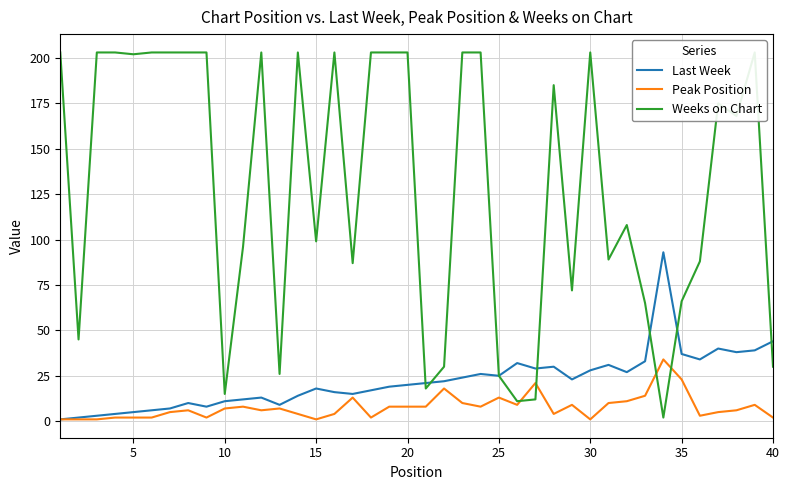

How many intersections are there between Last Week and Weeks on Chart?

6